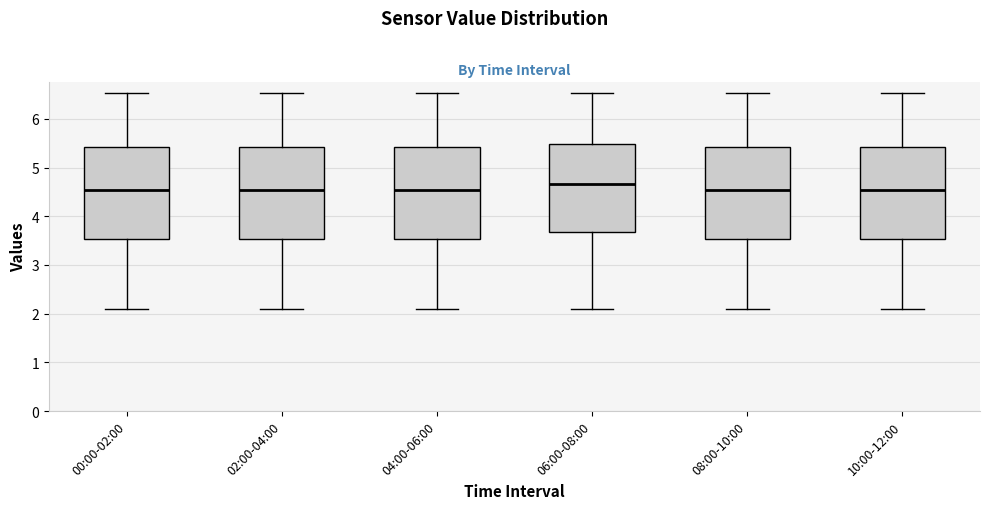

Reading left to right, transcribe this box plot: for each box, give where its median line is, the range the box spans, and where its two whiskers end, as read against the y-axis. The values are not printed on the chart, so give them approximately, as read against the axis.

00:00-02:00: median 4.5, box 3.5 to 5.4, whiskers 2.1 to 6.5
02:00-04:00: median 4.5, box 3.5 to 5.4, whiskers 2.1 to 6.5
04:00-06:00: median 4.5, box 3.5 to 5.4, whiskers 2.1 to 6.5
06:00-08:00: median 4.7, box 3.7 to 5.5, whiskers 2.1 to 6.5
08:00-10:00: median 4.5, box 3.5 to 5.4, whiskers 2.1 to 6.5
10:00-12:00: median 4.5, box 3.5 to 5.4, whiskers 2.1 to 6.5